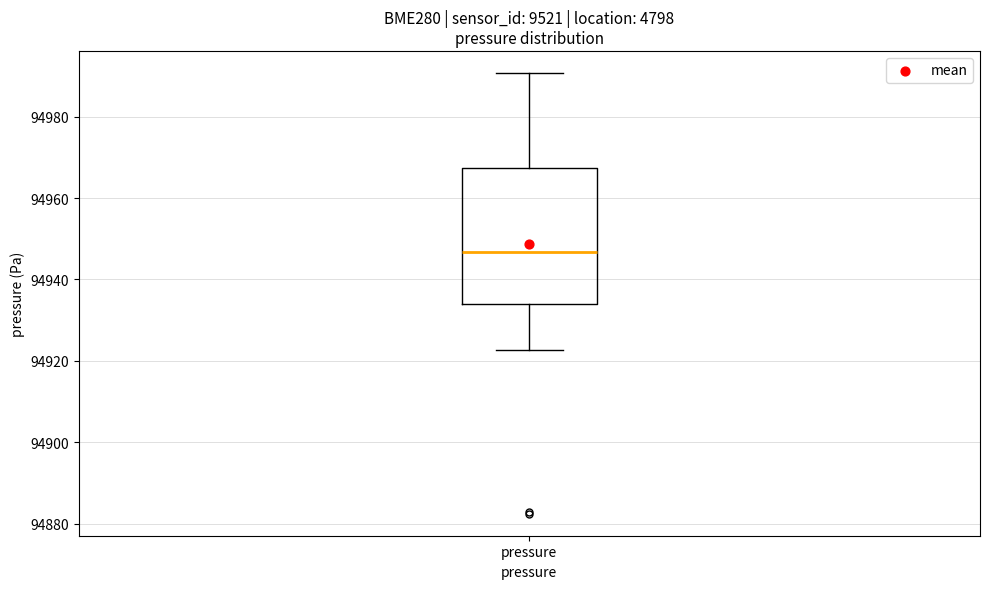

Where does the upper whisker of the box for pressure end on the y-axis? The values are not printed on the chart, so give them approximately, as read against the axis.

94990